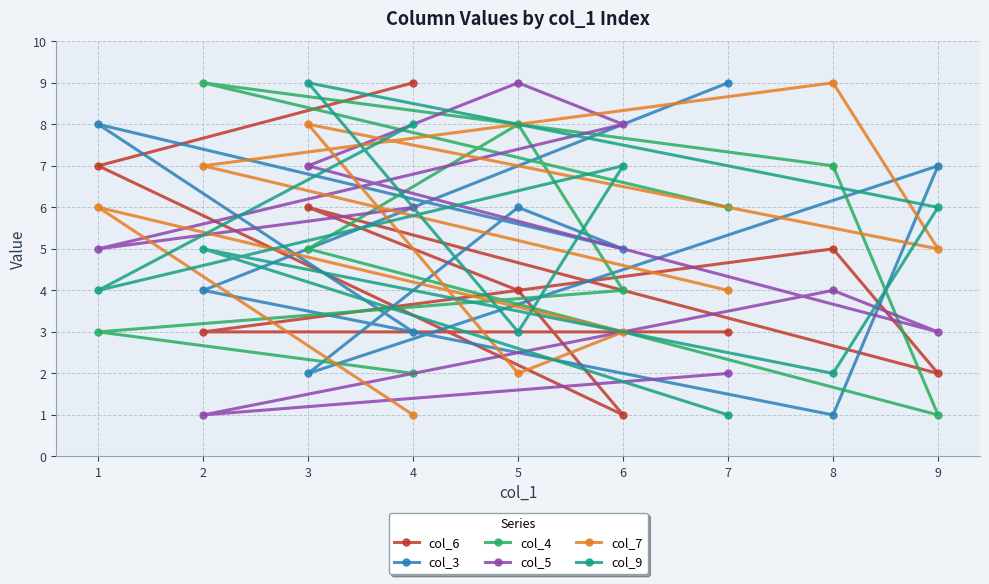

True or false: col_3 has a value of 2 at 3.

True